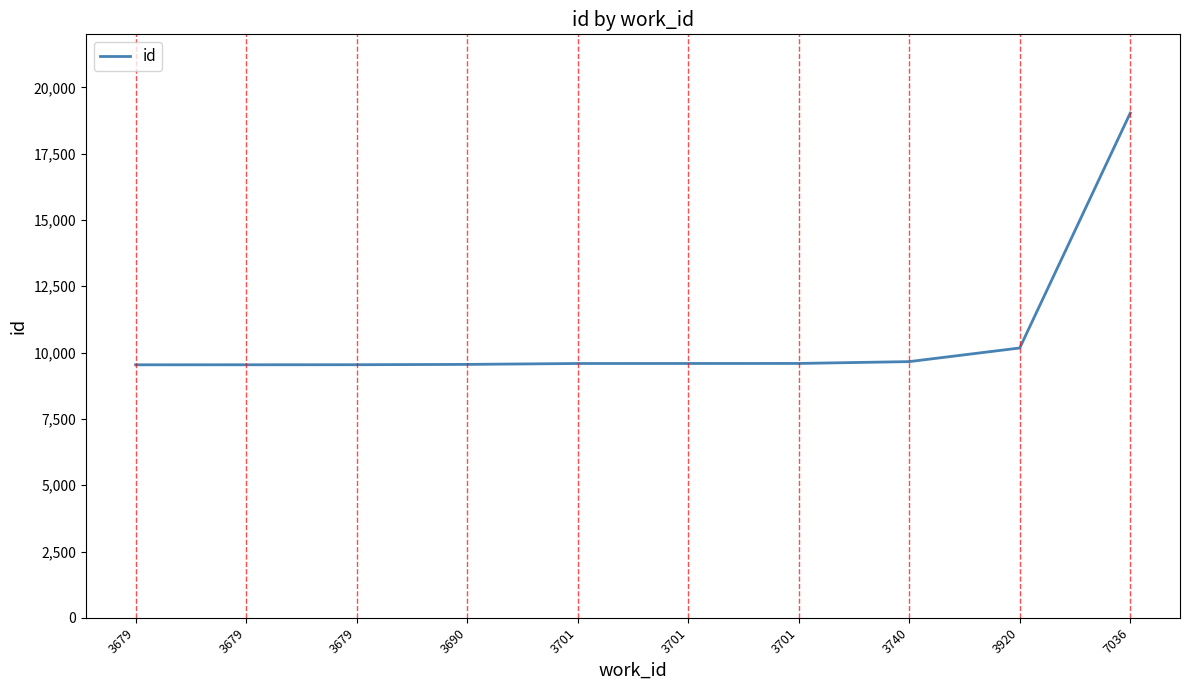

Between 3690 and 3679, which is larger?

3690